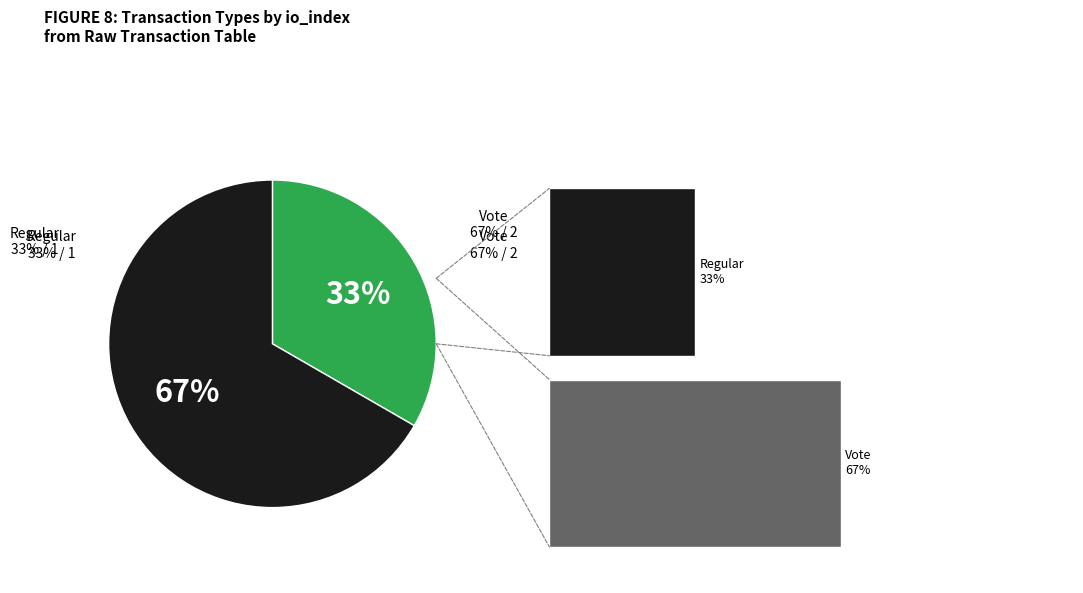

Rank the categories by value from highest to lowest.

Vote (io_index=2), Regular (io_index=1)